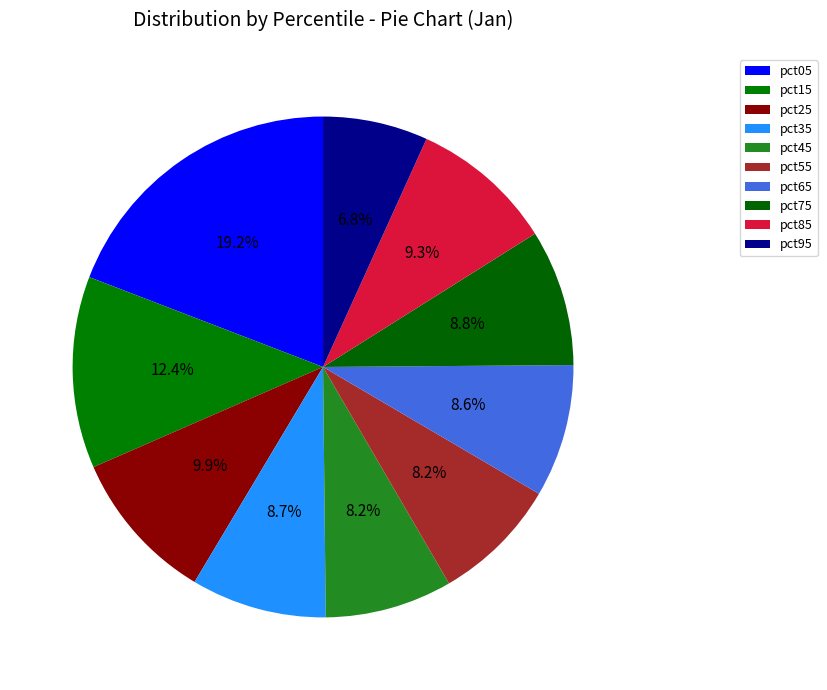

How many slices are in this pie chart?

10